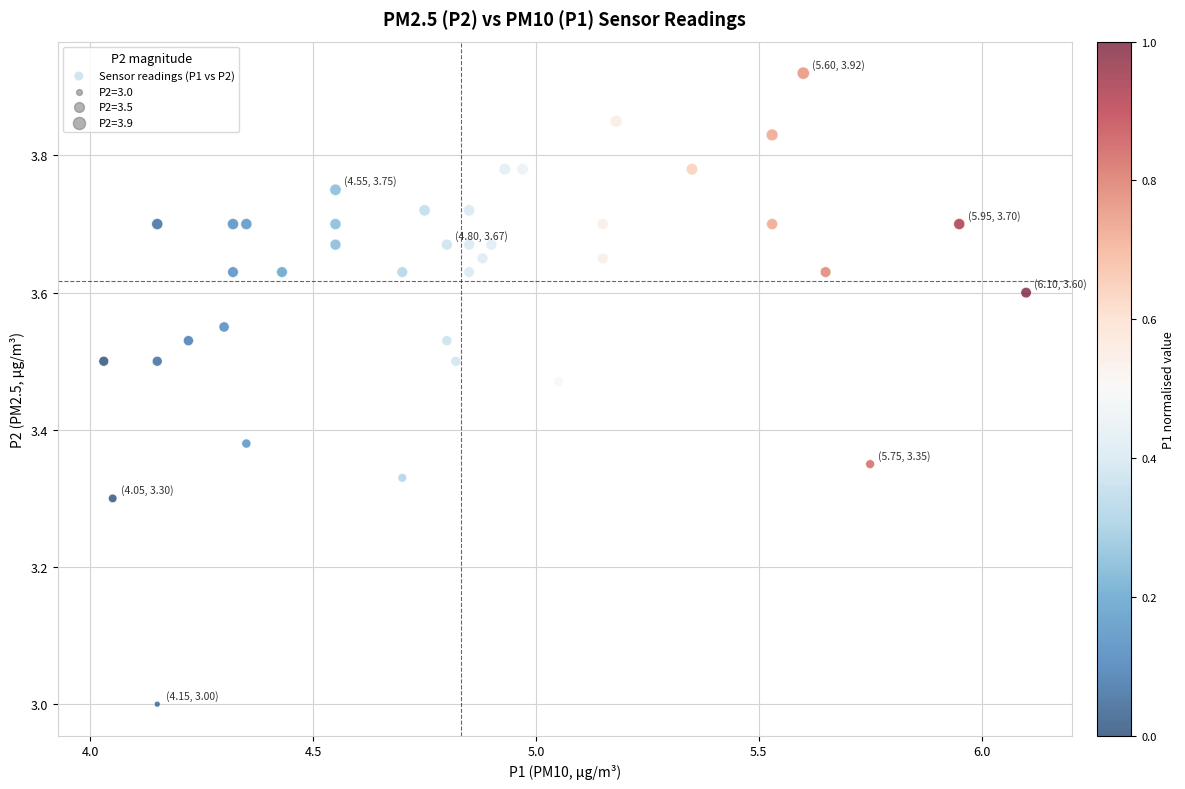

What is the range of Y values (max minus min)?

0.9